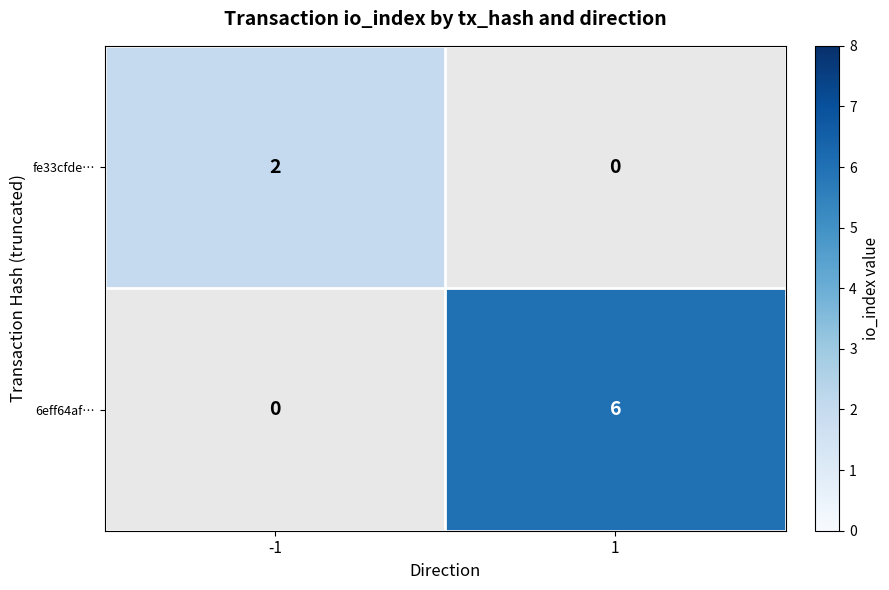

Between -1 and 1, which series saw the biggest shift?

6eff64af…